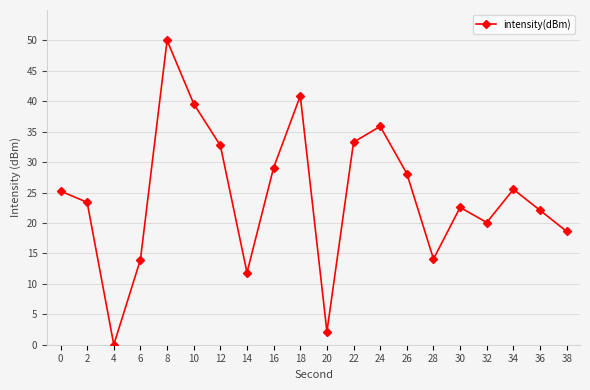

What is the difference between the second highest and second lowest values?

38.7